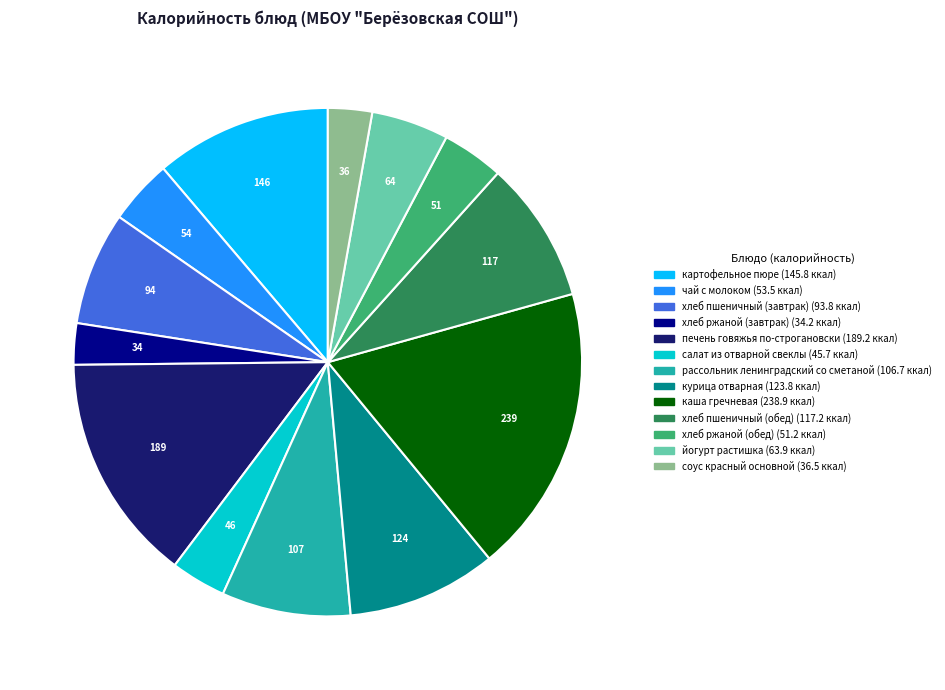

Which has a higher value, йогурт растишка or соус красный основной?

йогурт растишка